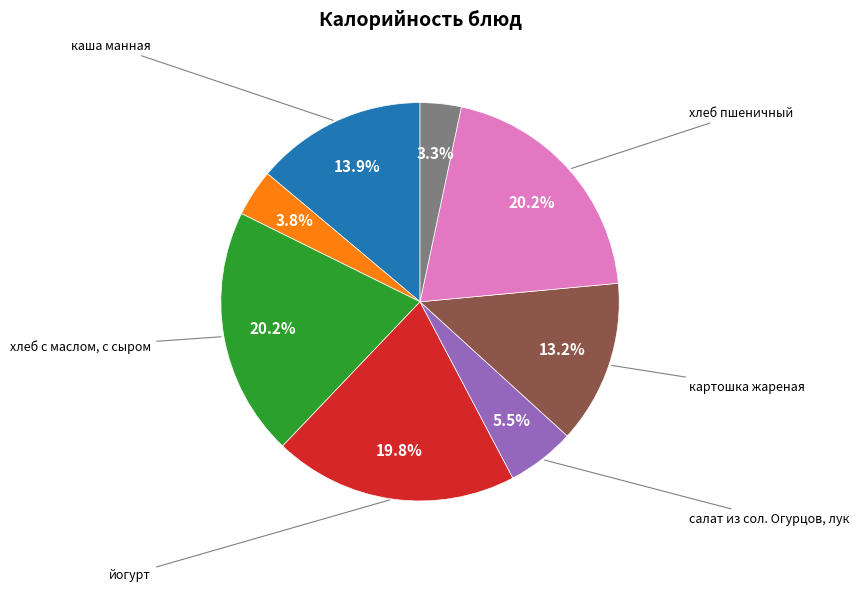

How many slices are in this pie chart?

8